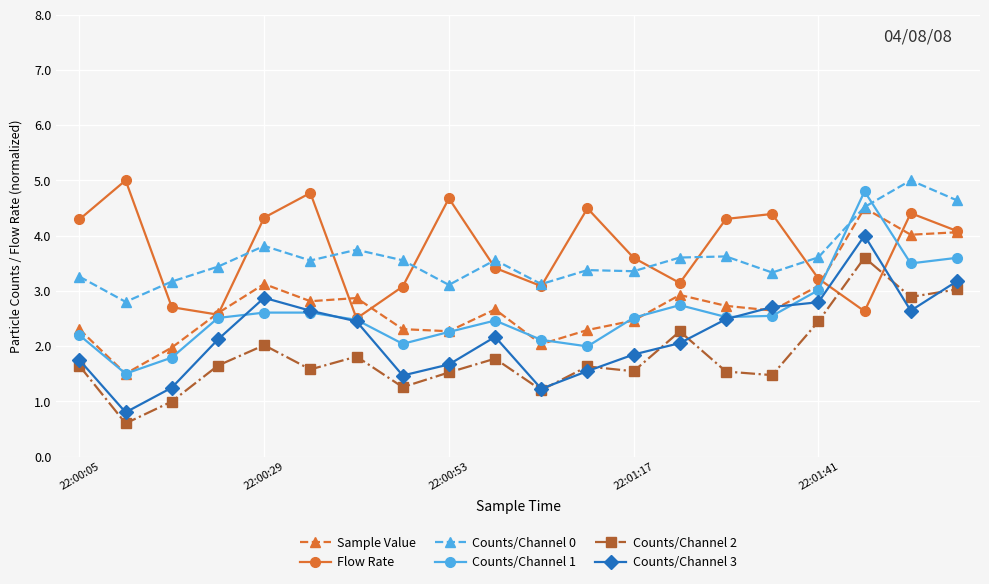

Which series has the widest spread of values?

Counts/Channel 1